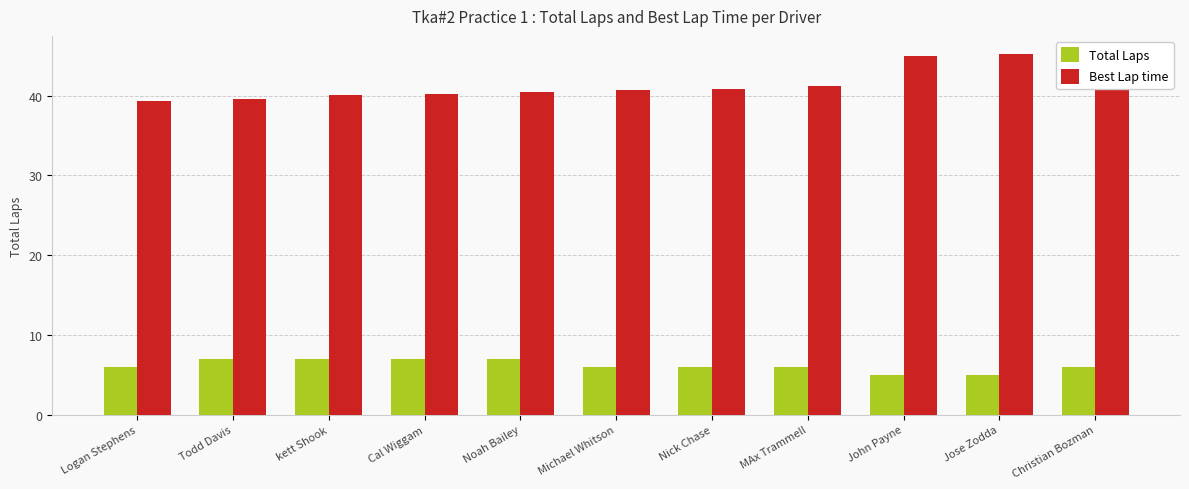

Reading left to right, transcribe all the data shown in this chart.

Total Laps: Logan Stephens=6.0	Todd Davis=7.0	kett Shook=7.0	Cal Wiggam=7.0	Noah Bailey=7.0	Michael Whitson=6.0	Nick Chase=6.0	MAx Trammell=6.0	John Payne=5.0	Jose Zodda=5.0	Christian Bozman=6.0
Best Lap time: Logan Stephens=39.3	Todd Davis=39.5	kett Shook=40.1	Cal Wiggam=40.1	Noah Bailey=40.5	Michael Whitson=40.7	Nick Chase=40.8	MAx Trammell=41.2	John Payne=44.9	Jose Zodda=45.2	Christian Bozman=45.2